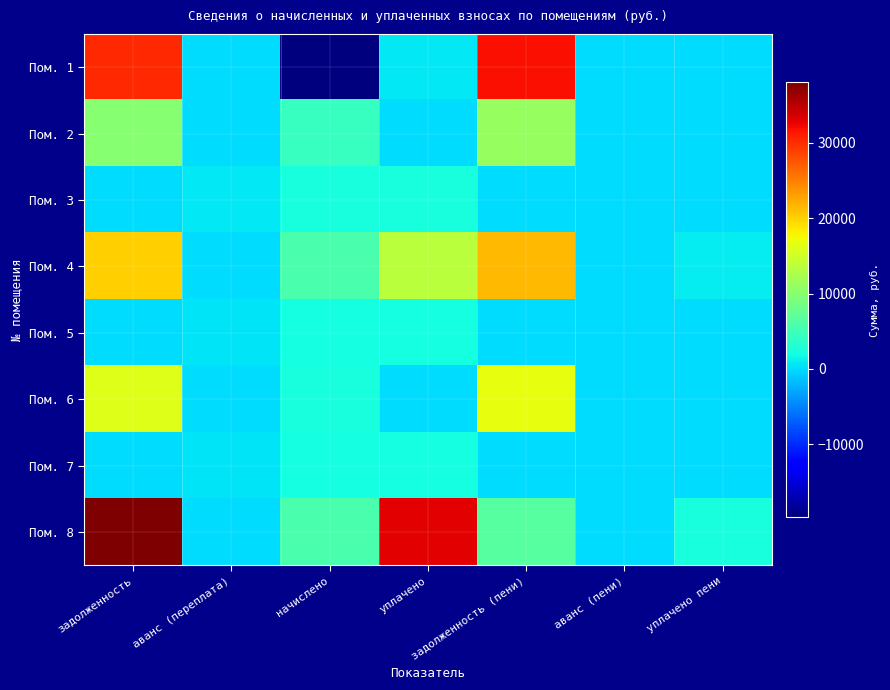

Count the number of categories in the chart.

7